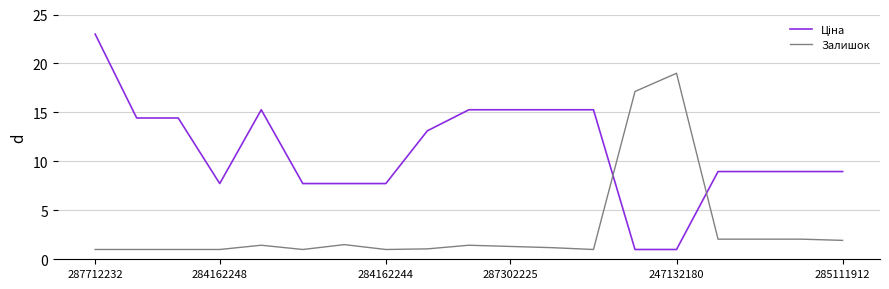

What is the minimum value shown in the chart?

1.0